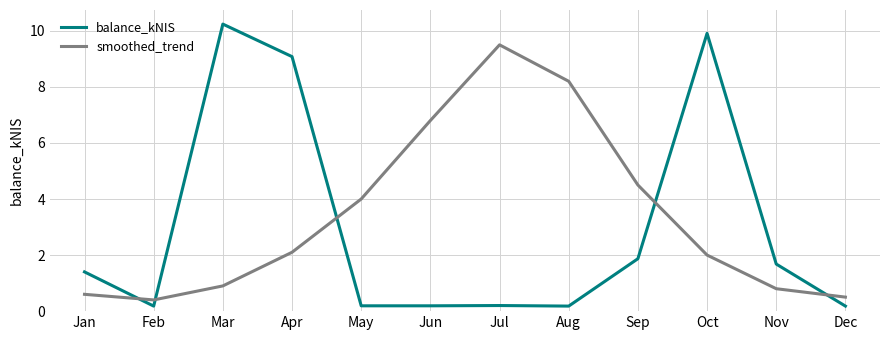

Is this an area chart (filled region under the line)?

No